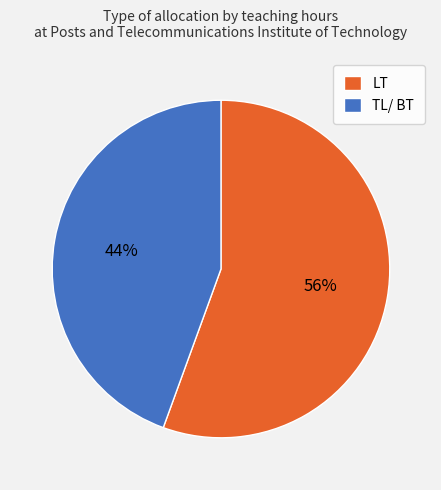

How many segments does this pie chart have?

2